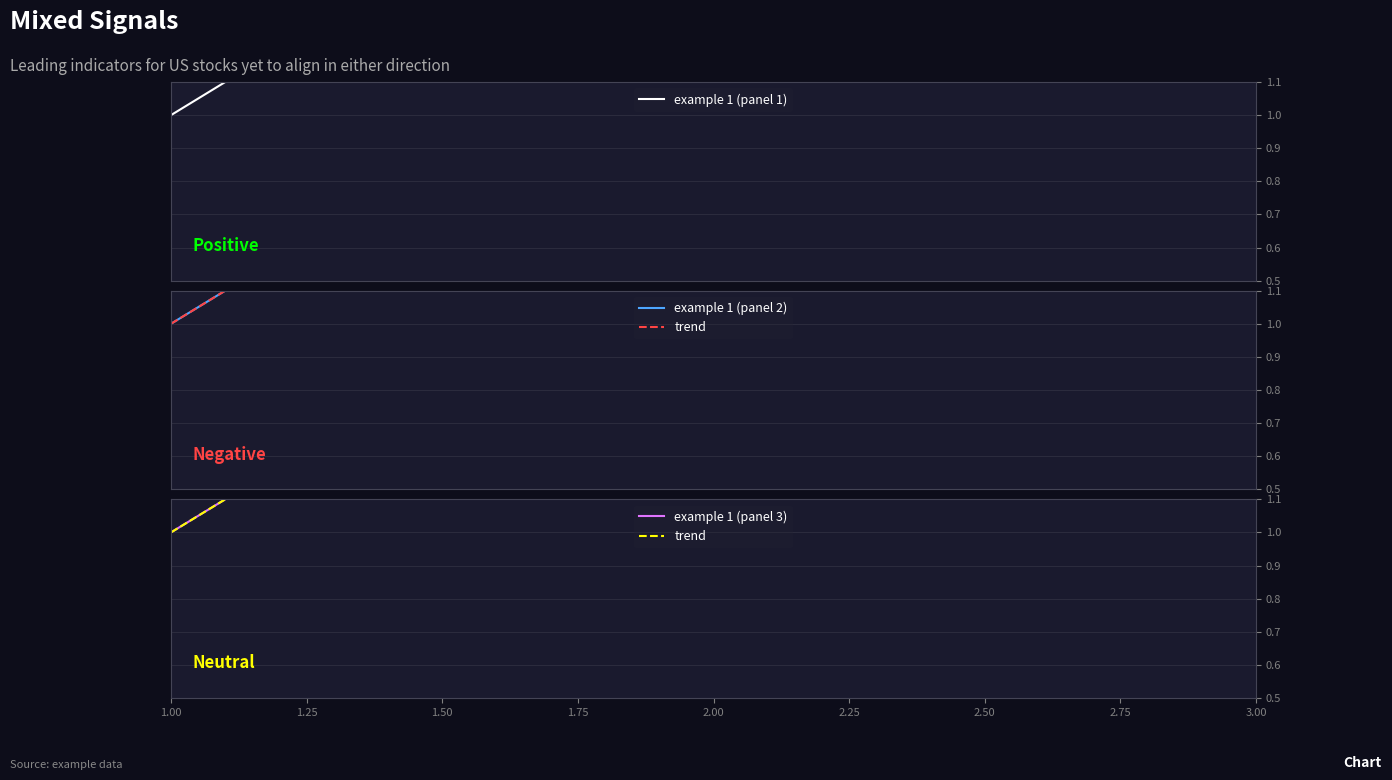

Is the value of example 1 (panel 2) at 1.50 greater than the value of trend at 1.50?

No